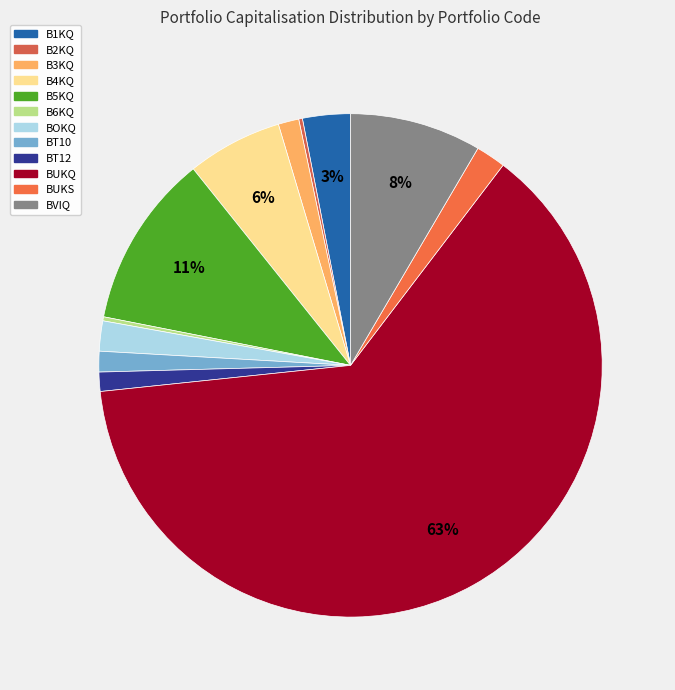

How many slices are in this pie chart?

12